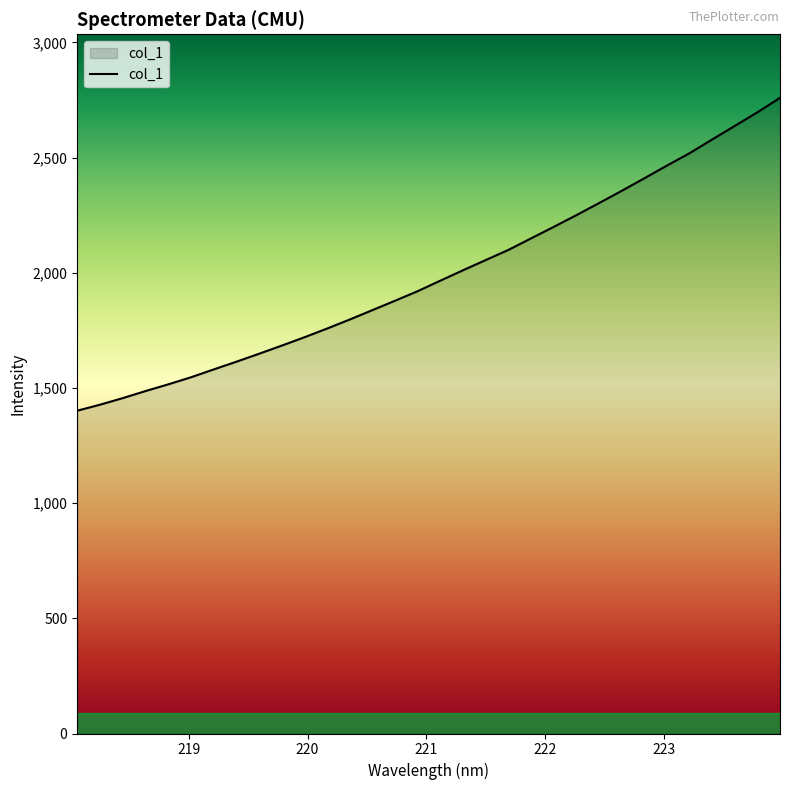

How many lines are shown in the chart?

1